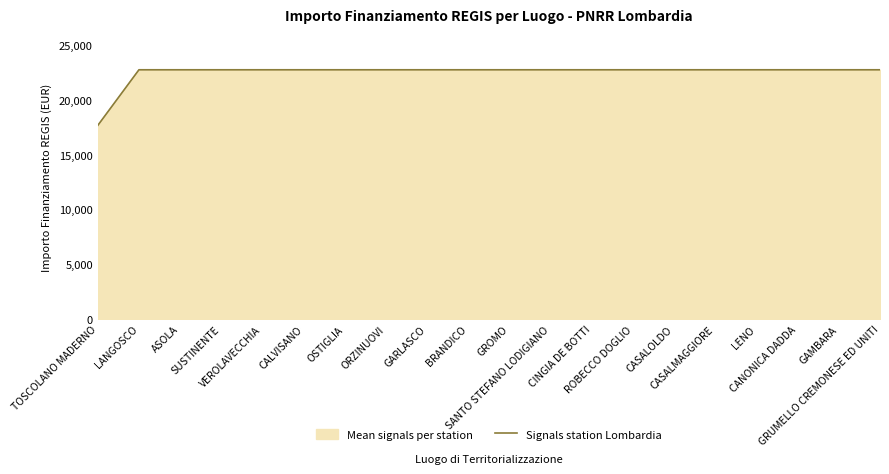

True or false: the data shows 13174.5 at CASALOLDO.

False